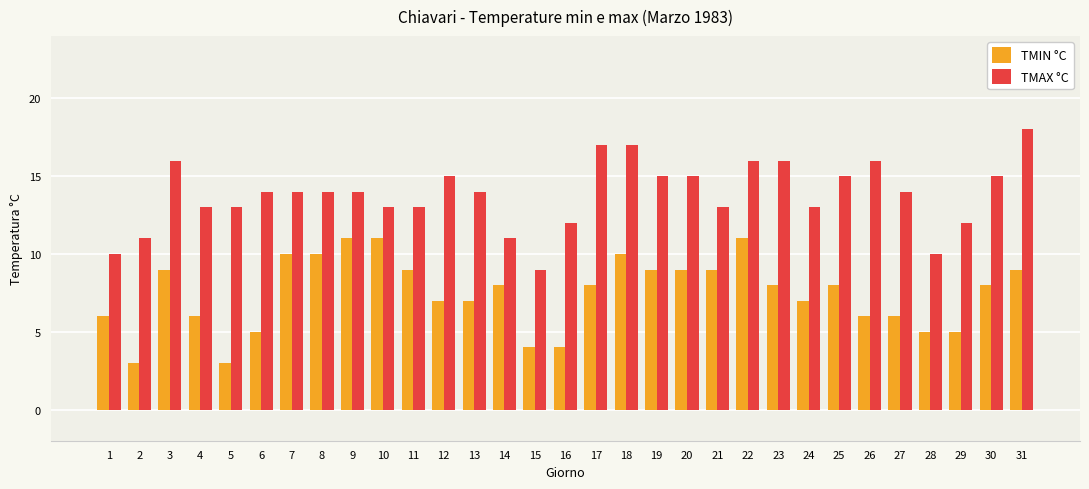

The TMIN °C series shows 3 at 5. True or false?

True